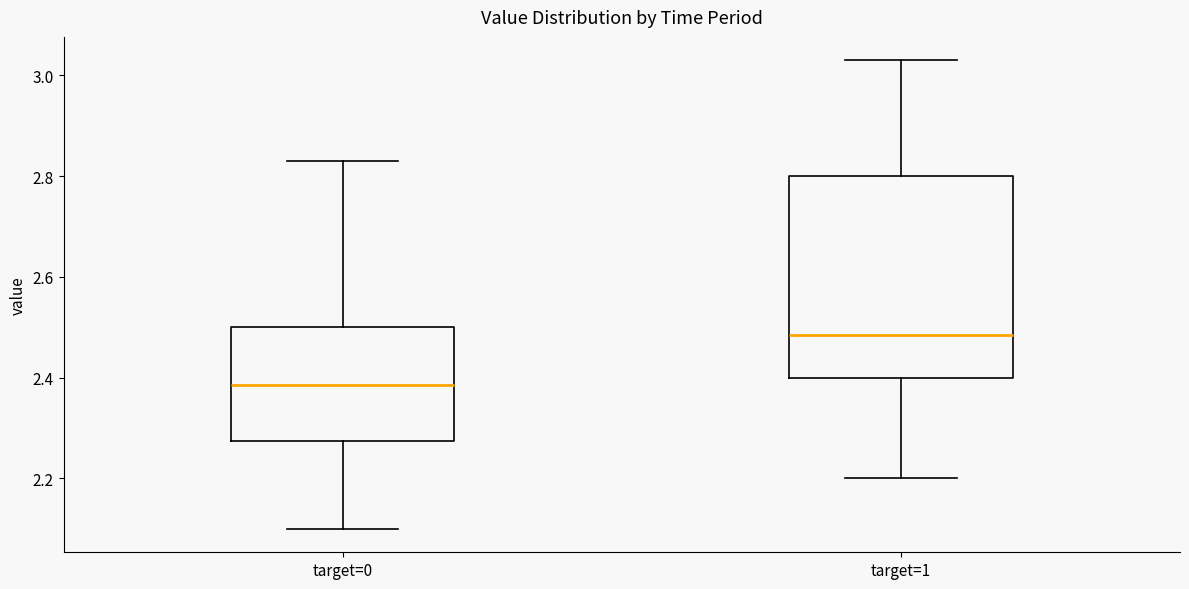

Reading left to right, read every box against the y-axis: the position of its median line, the range the box covers, and the ends of its whiskers. The values are not printed on the chart, so give them approximately, as read against the axis.

target=0: median 2.38, box 2.28 to 2.50, whiskers 2.10 to 2.84
target=1: median 2.48, box 2.40 to 2.80, whiskers 2.20 to 3.04